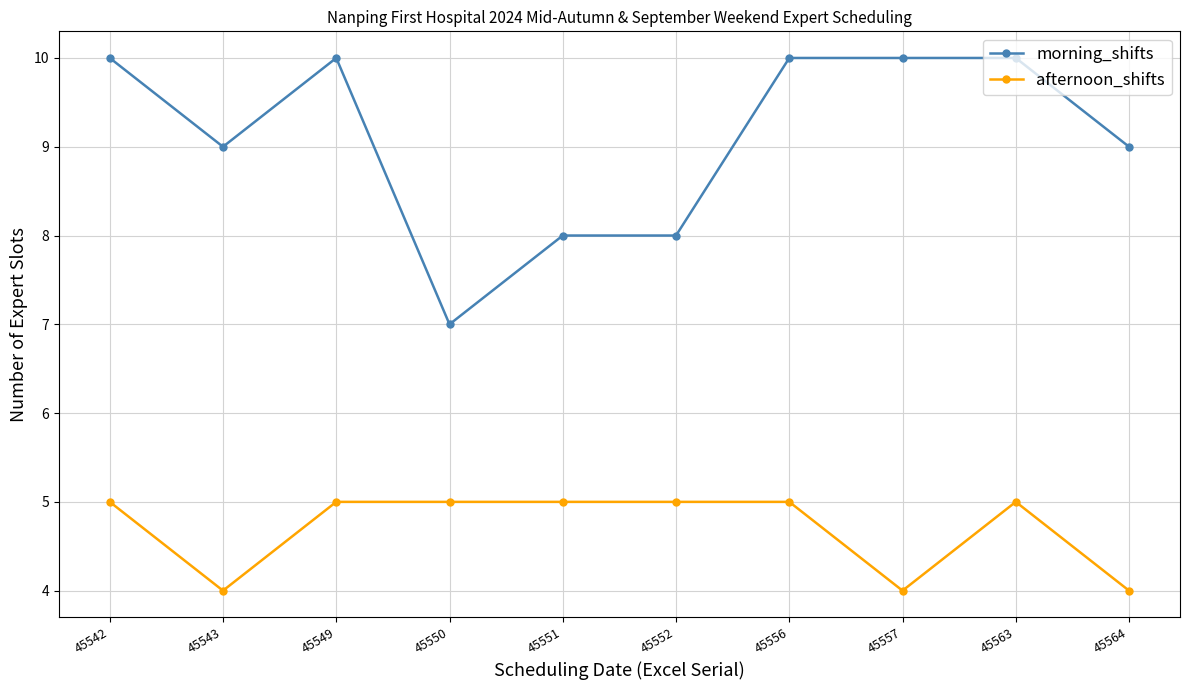

True or false: morning_shifts and afternoon_shifts cross at least once.

False